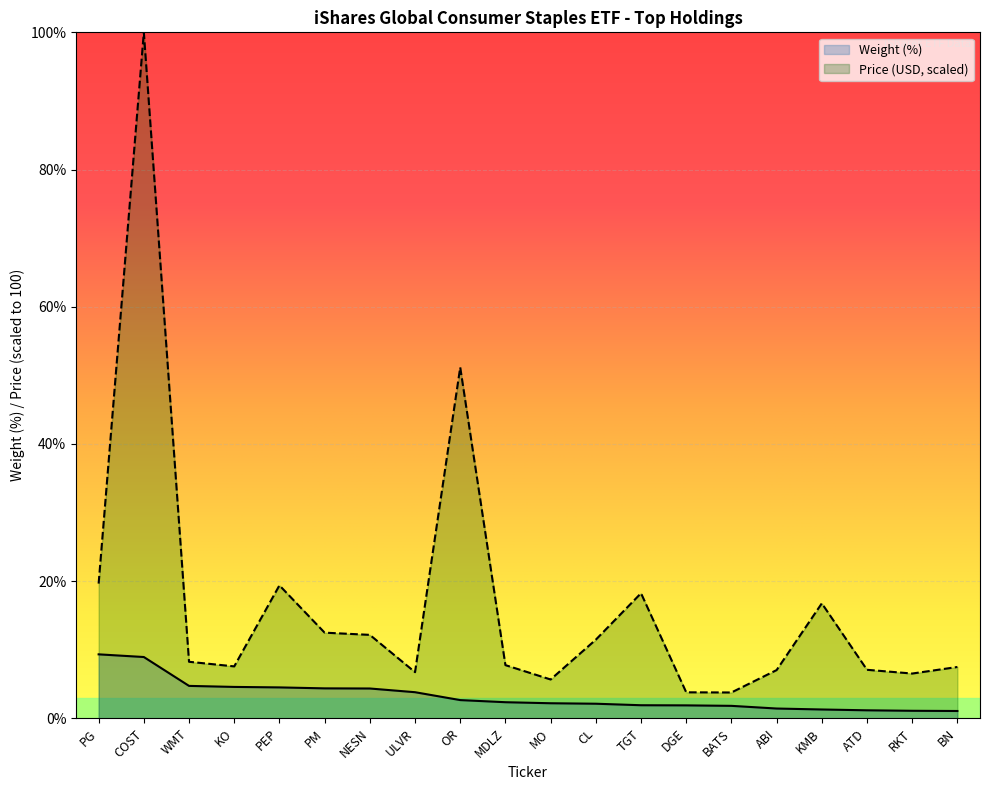

How many values in the Weight (%) series are below 2?

8